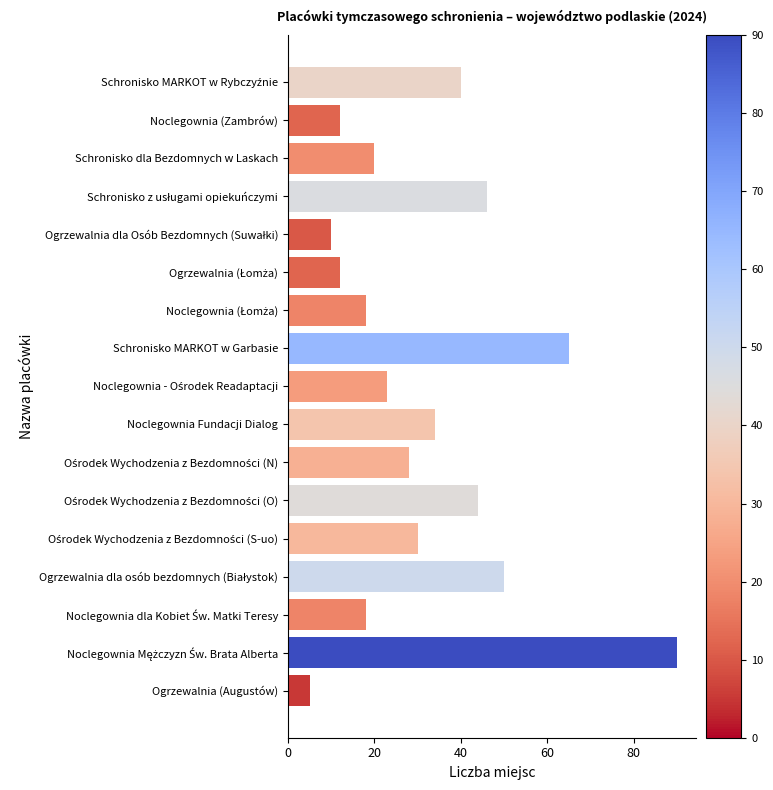

What is the greatest value displayed?

90